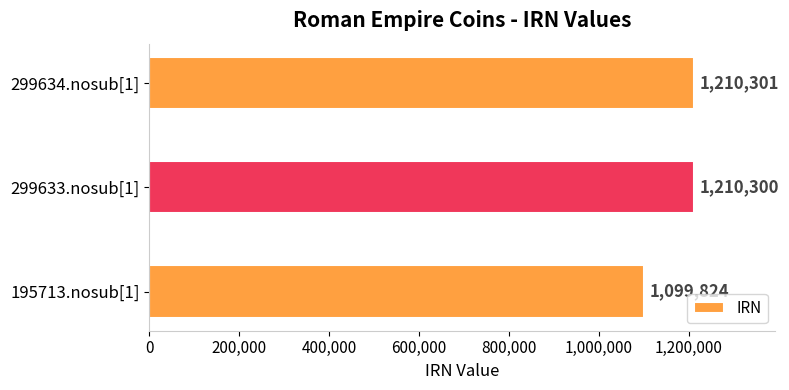

What is the greatest value displayed?

1210301